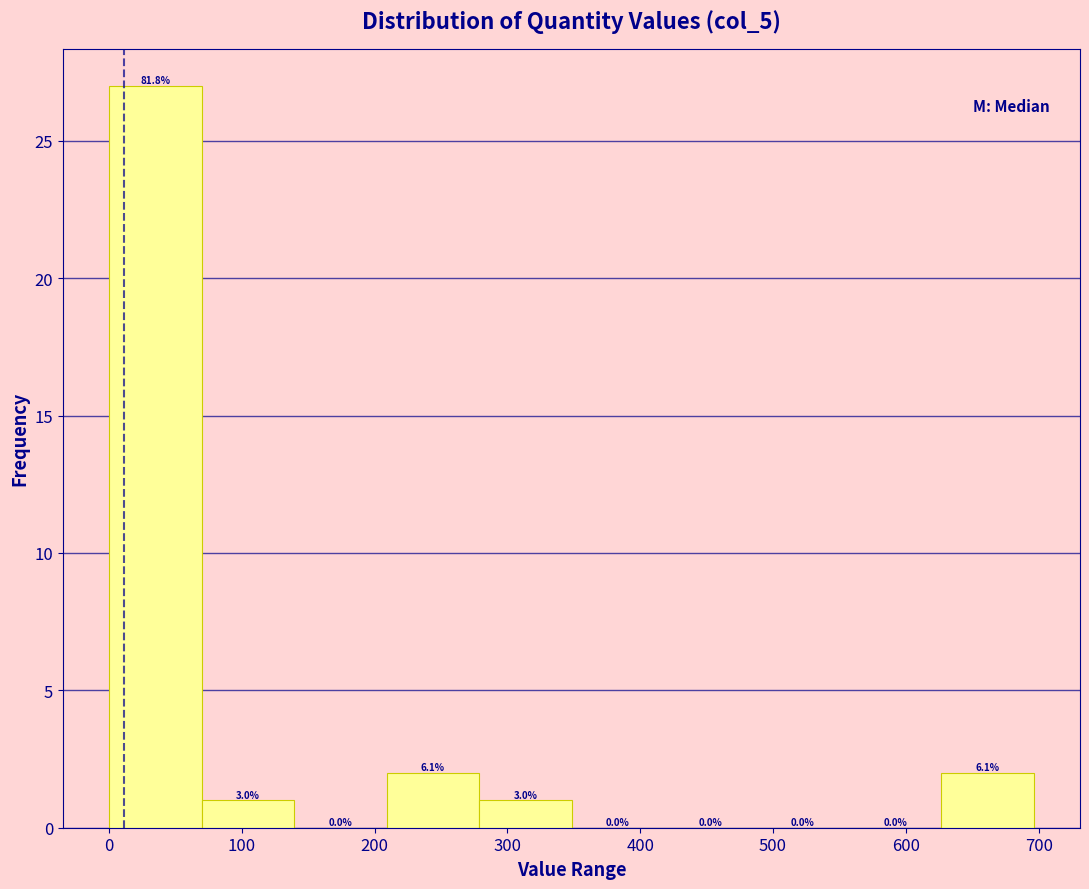

Which range on the x-axis has the tallest bar?

0 to 70